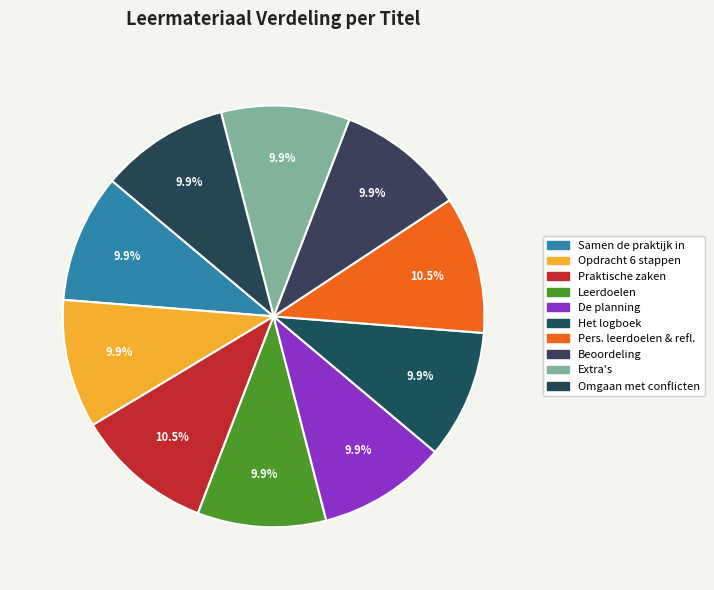

How many slices are in this pie chart?

10